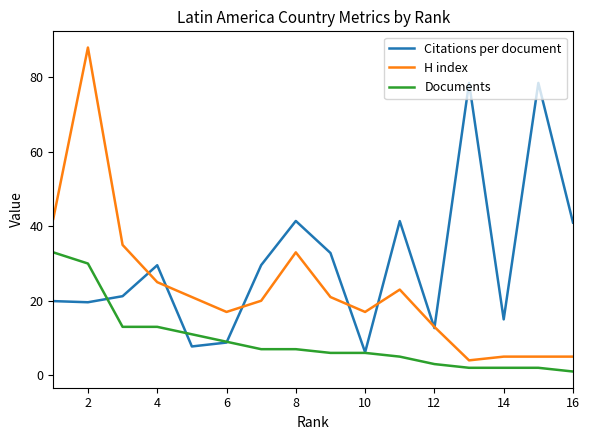

Which series has the largest total across all categories?

Citations per document